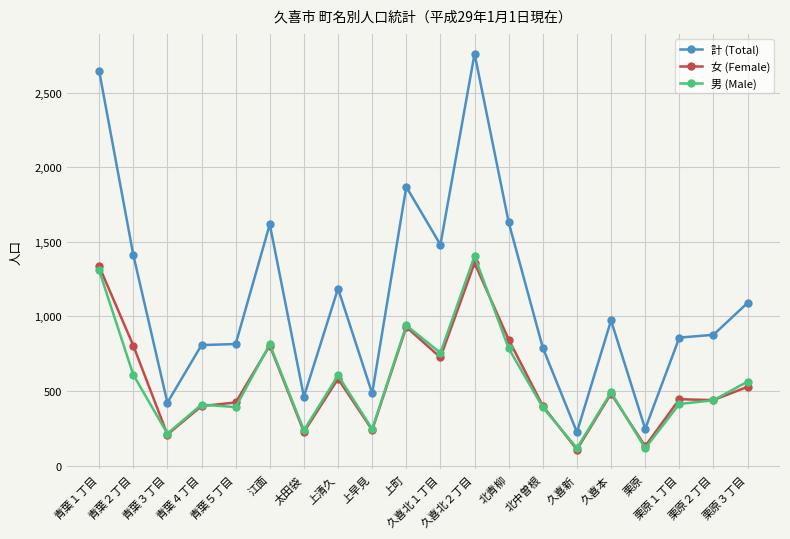

At which category is the sum across all series the highest?

久喜北２丁目